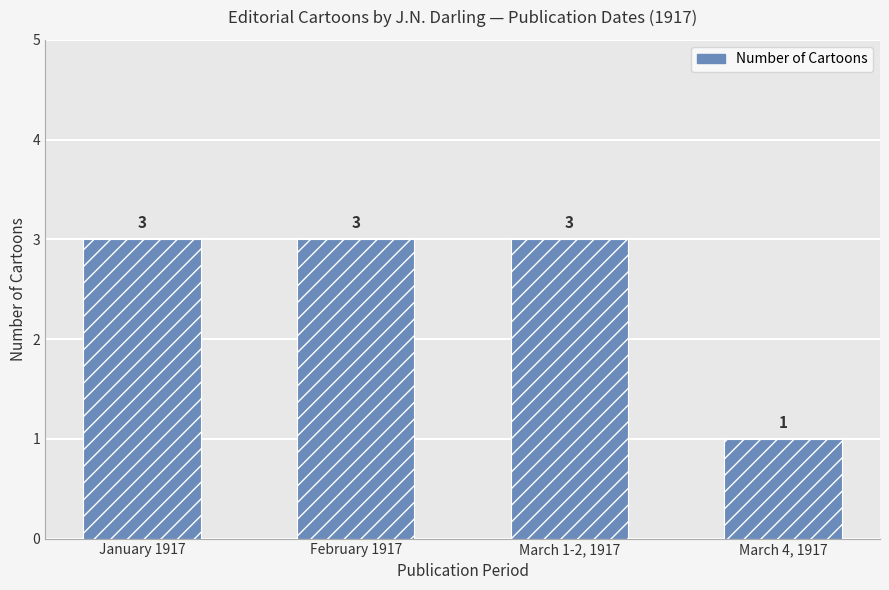

How many data points are less than 3?

1